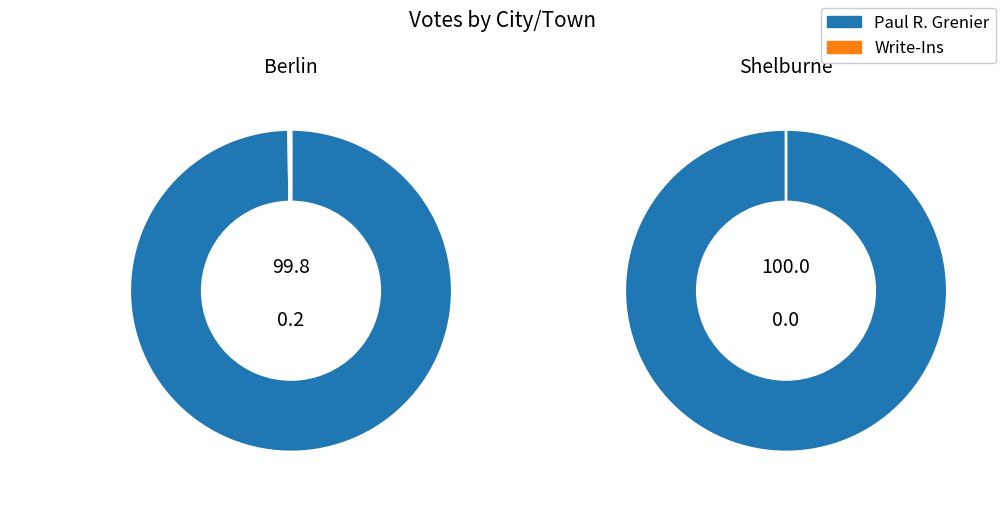

To the nearest percent, what is the average slice percentage?

50%